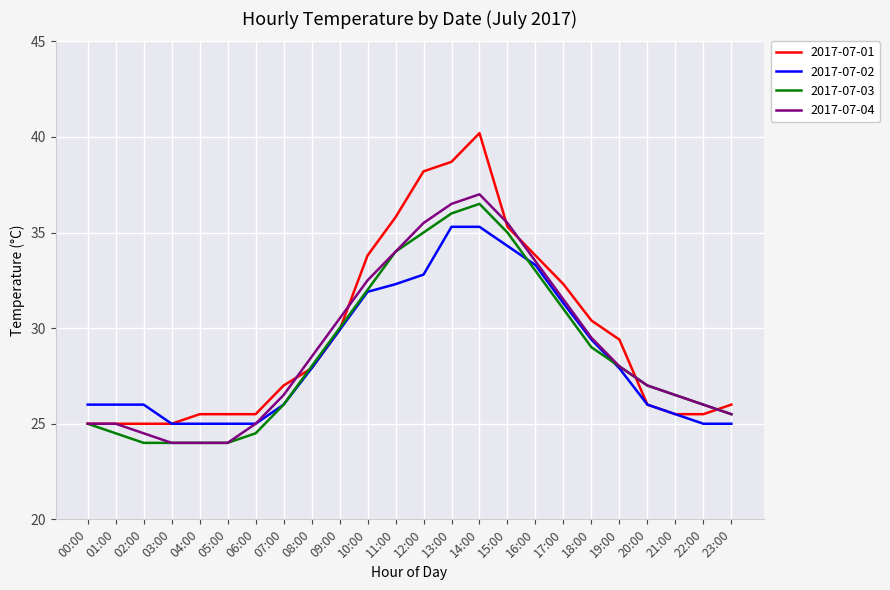

What is the sum of all 2017-07-03 values?

688.5